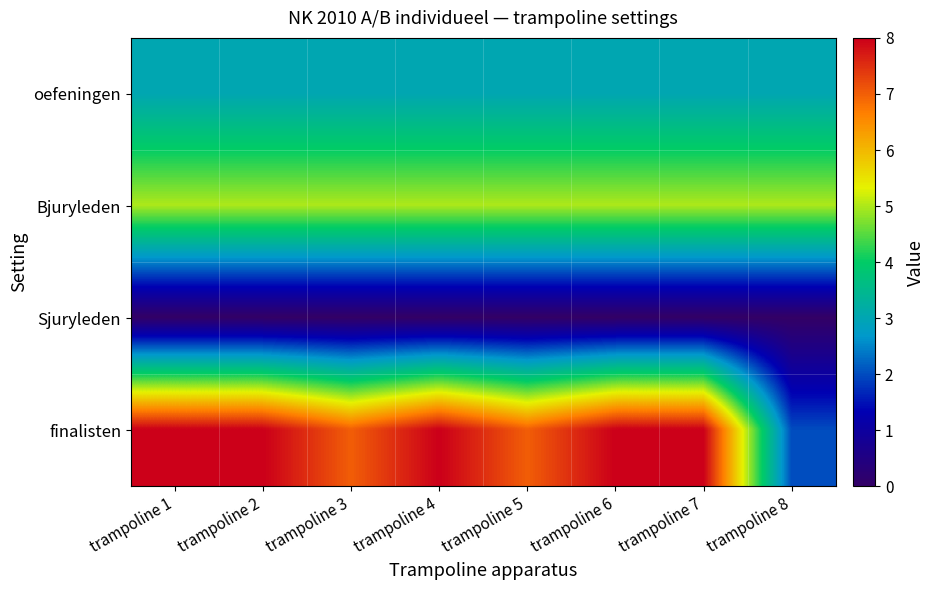

At how many categories does at least one series exceed 6?

7